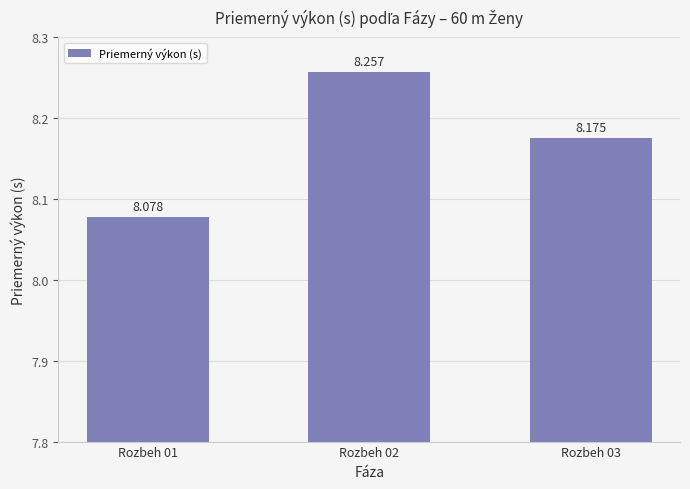

What is the change in value from Rozbeh 01 to Rozbeh 03?

+0.1